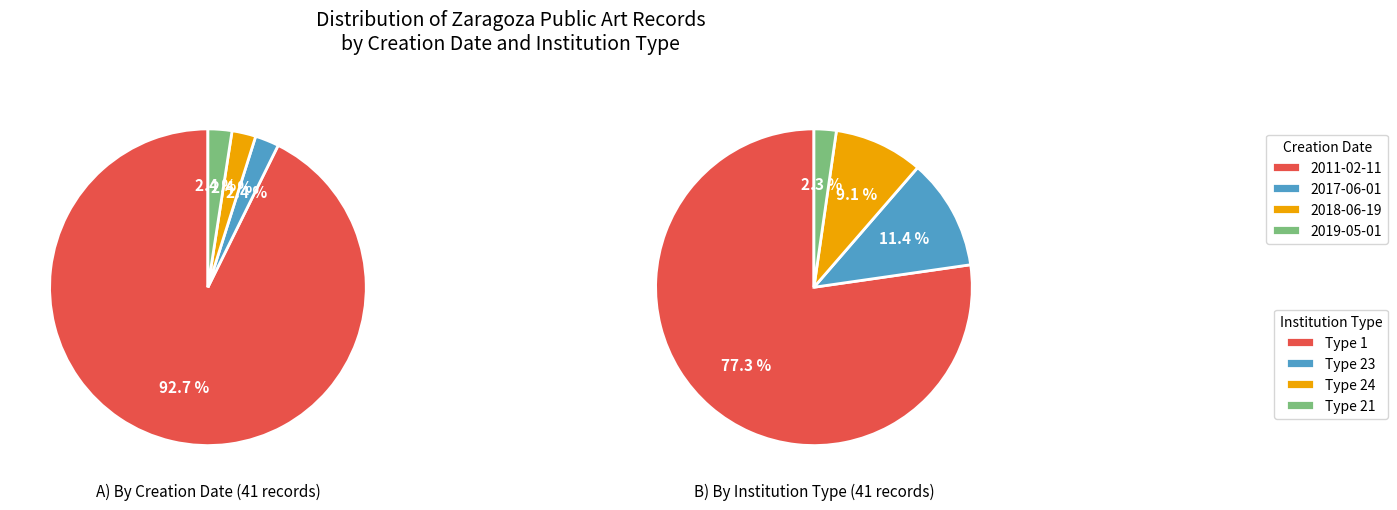

How many slices are in this pie chart?

4